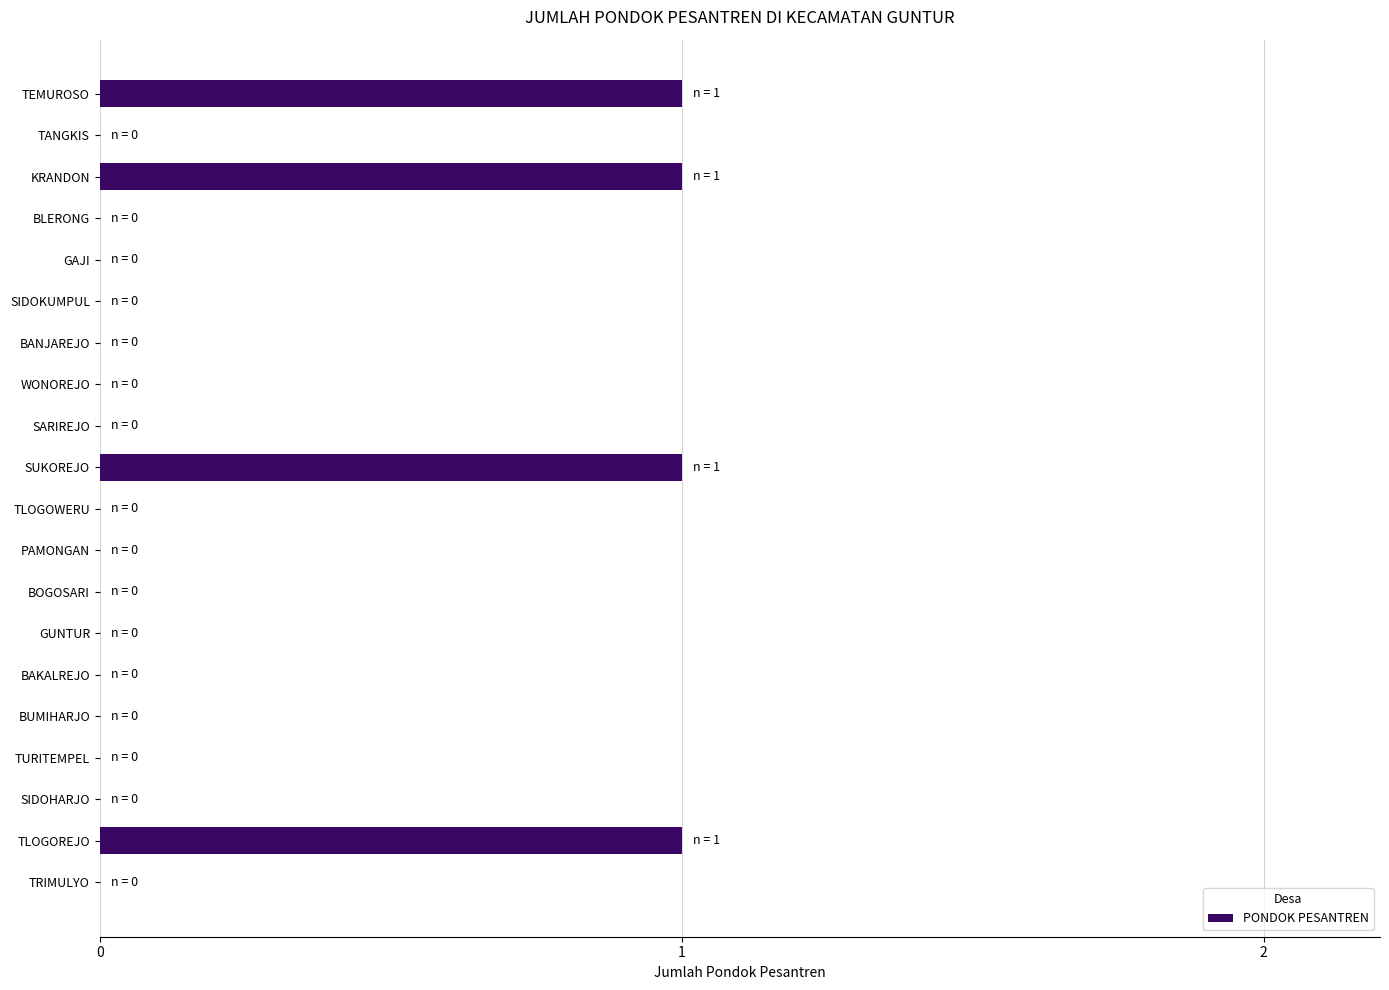

Which has a higher value, BANJAREJO or TLOGOREJO?

TLOGOREJO